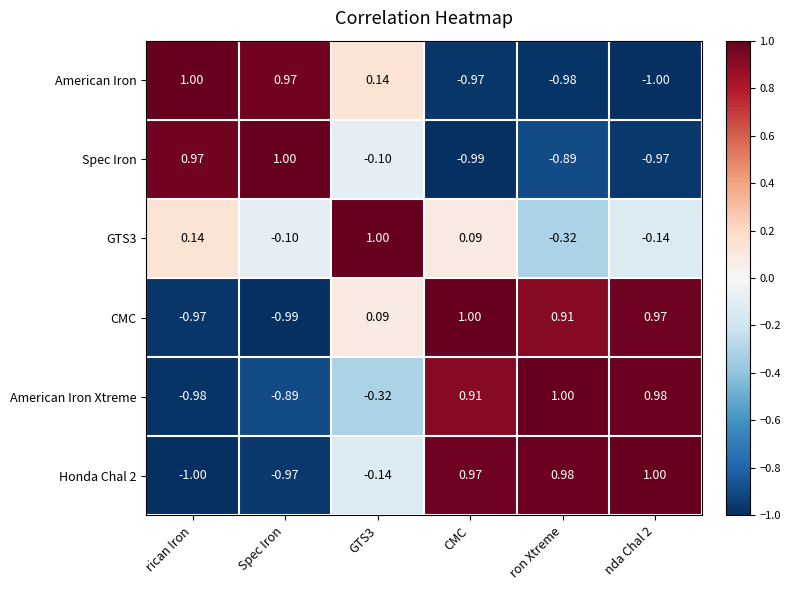

At which label does American Iron Xtreme first exceed 0?

CMC